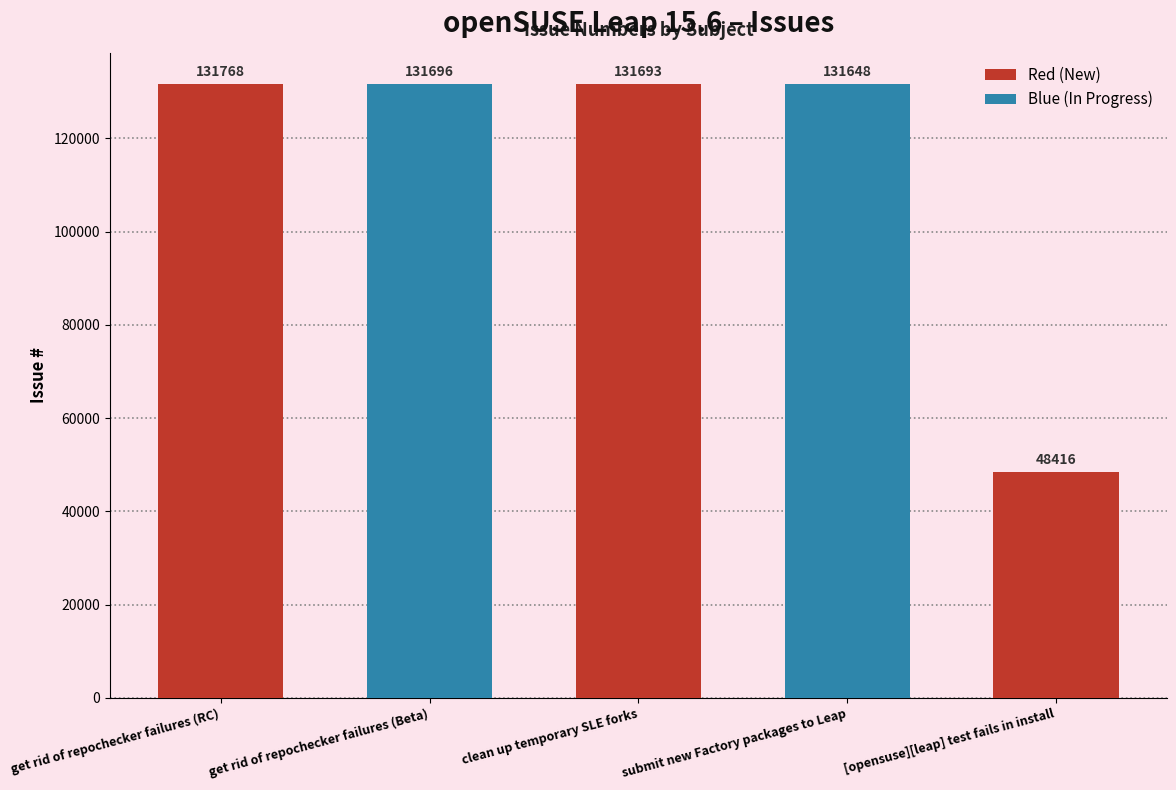

List the labels in order of value, largest first.

get rid of repochecker failures (RC), get rid of repochecker failures (Beta), clean up temporary SLE forks, submit new Factory packages to Leap, [opensuse][leap] test fails in install